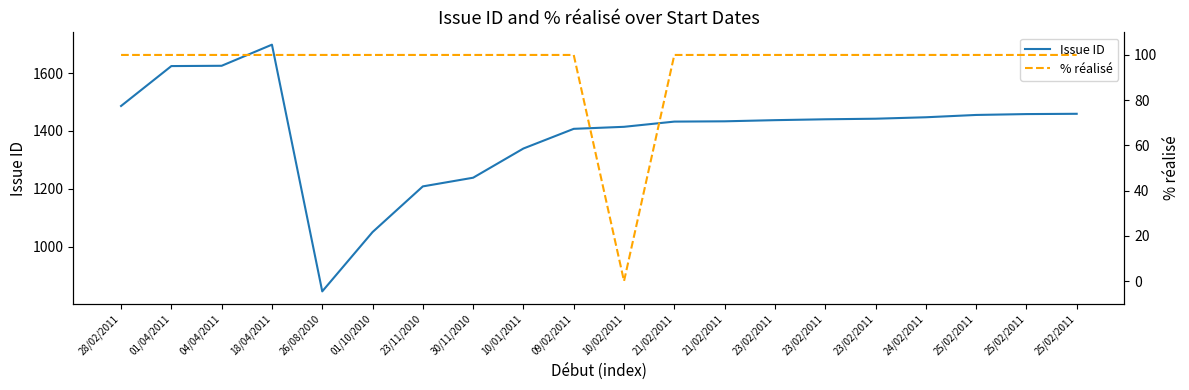

True or false: Issue ID has more than 2 interior local peaks.

False